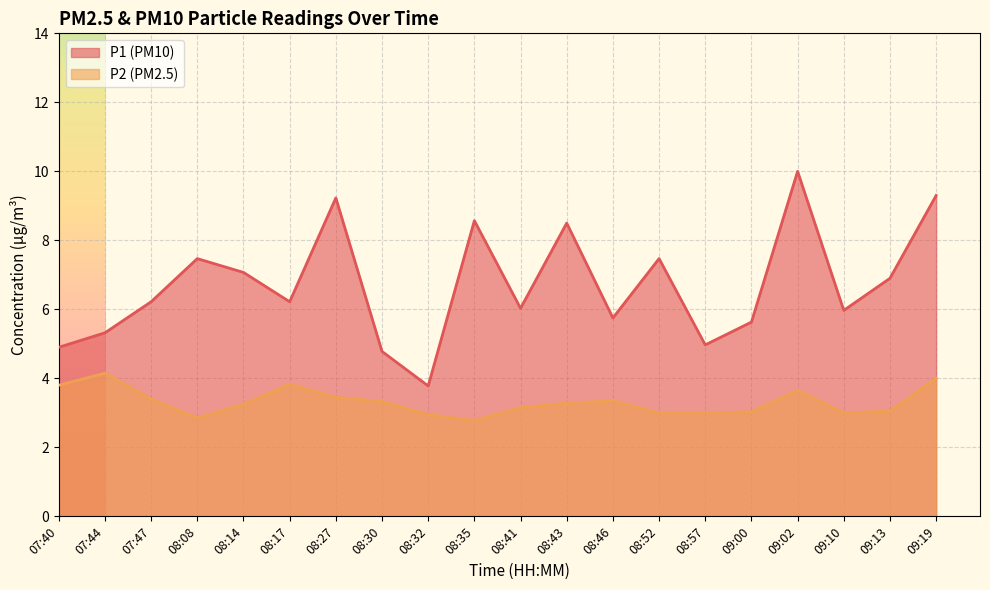

How many lines are shown in the chart?

2